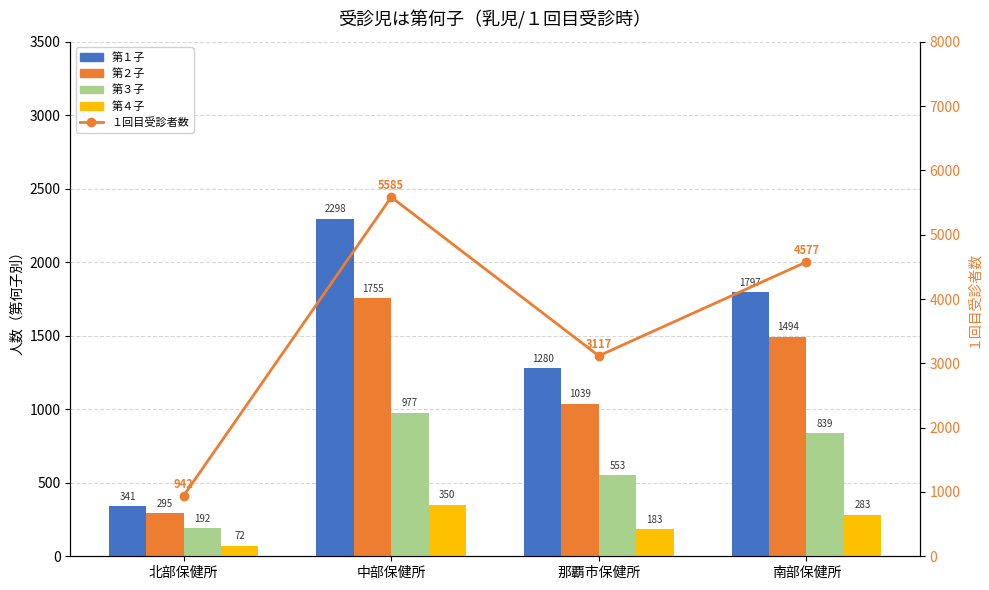

The 第４子 series shows 38 at 北部保健所. True or false?

False